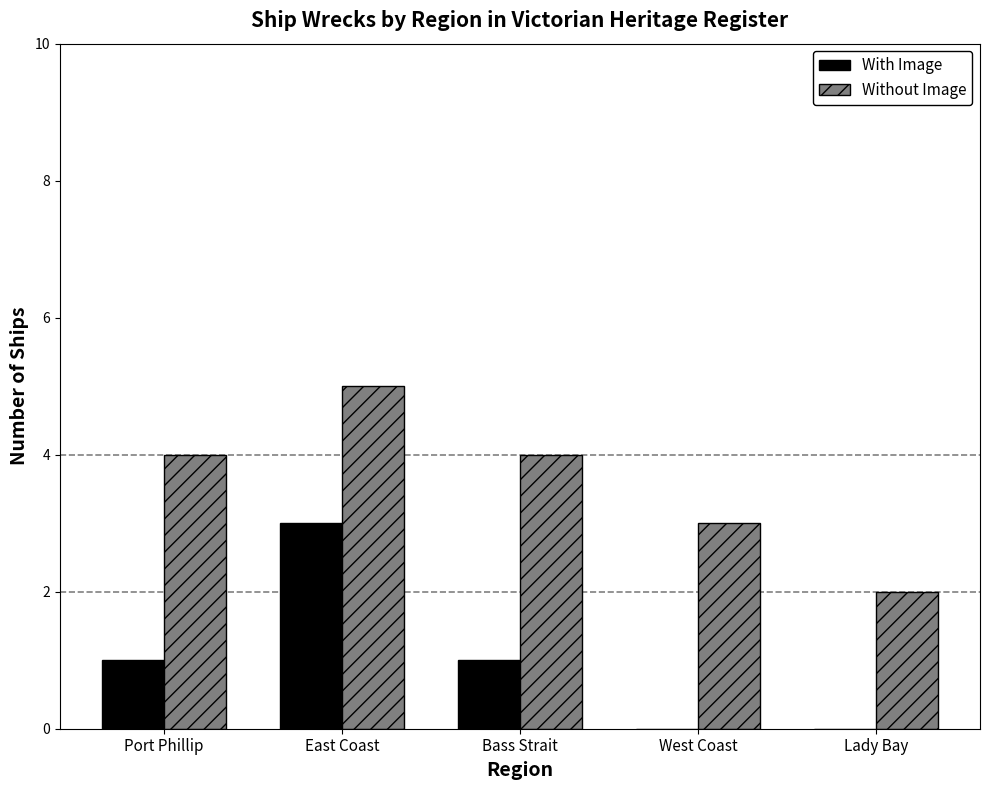

Which series has the largest total across all categories?

Without Image